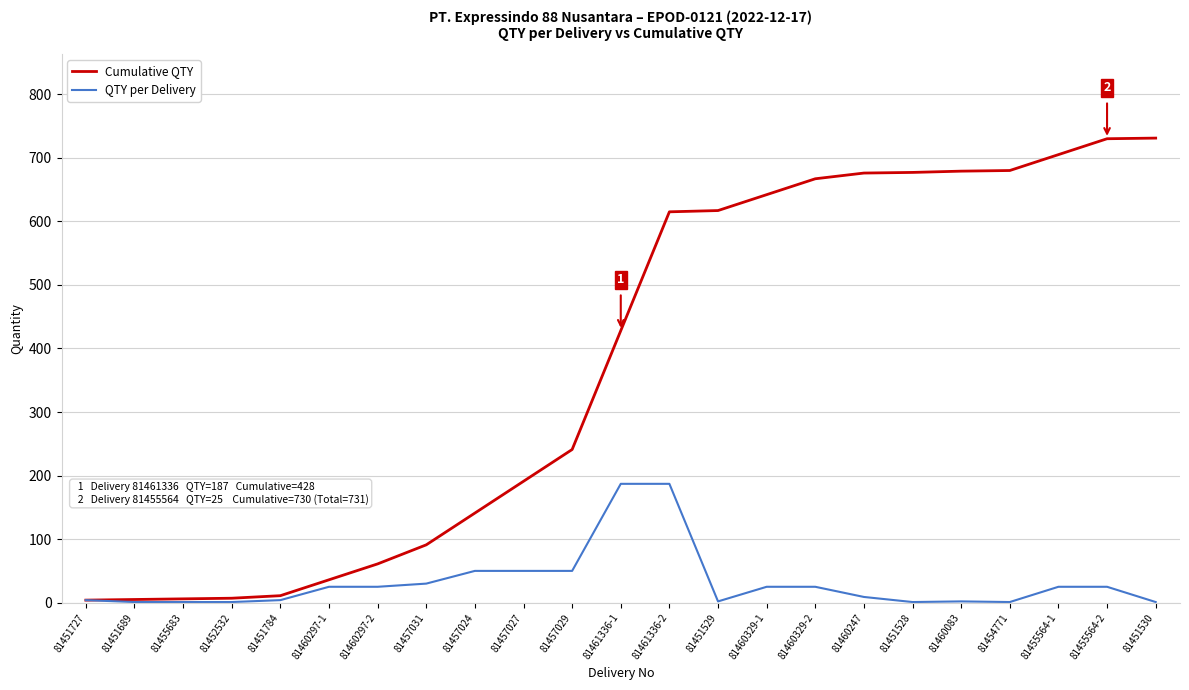

Between 81457029 and 81451528, which series saw the biggest shift?

Cumulative QTY